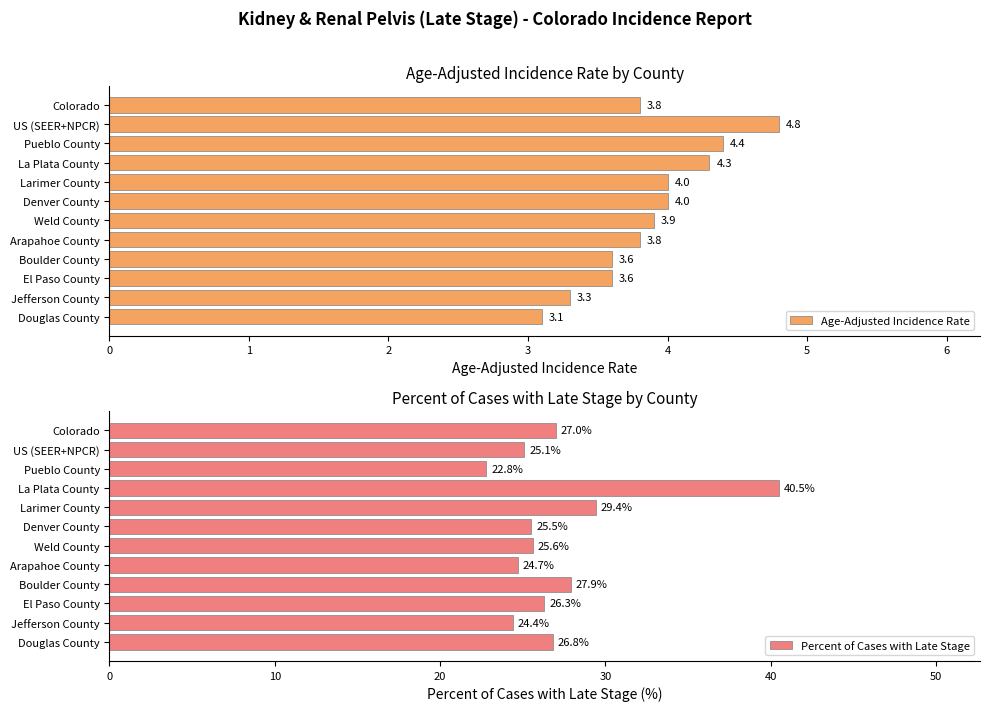

What is the value of the Age-Adjusted Incidence Rate bar at the 8th from the left?

3.8